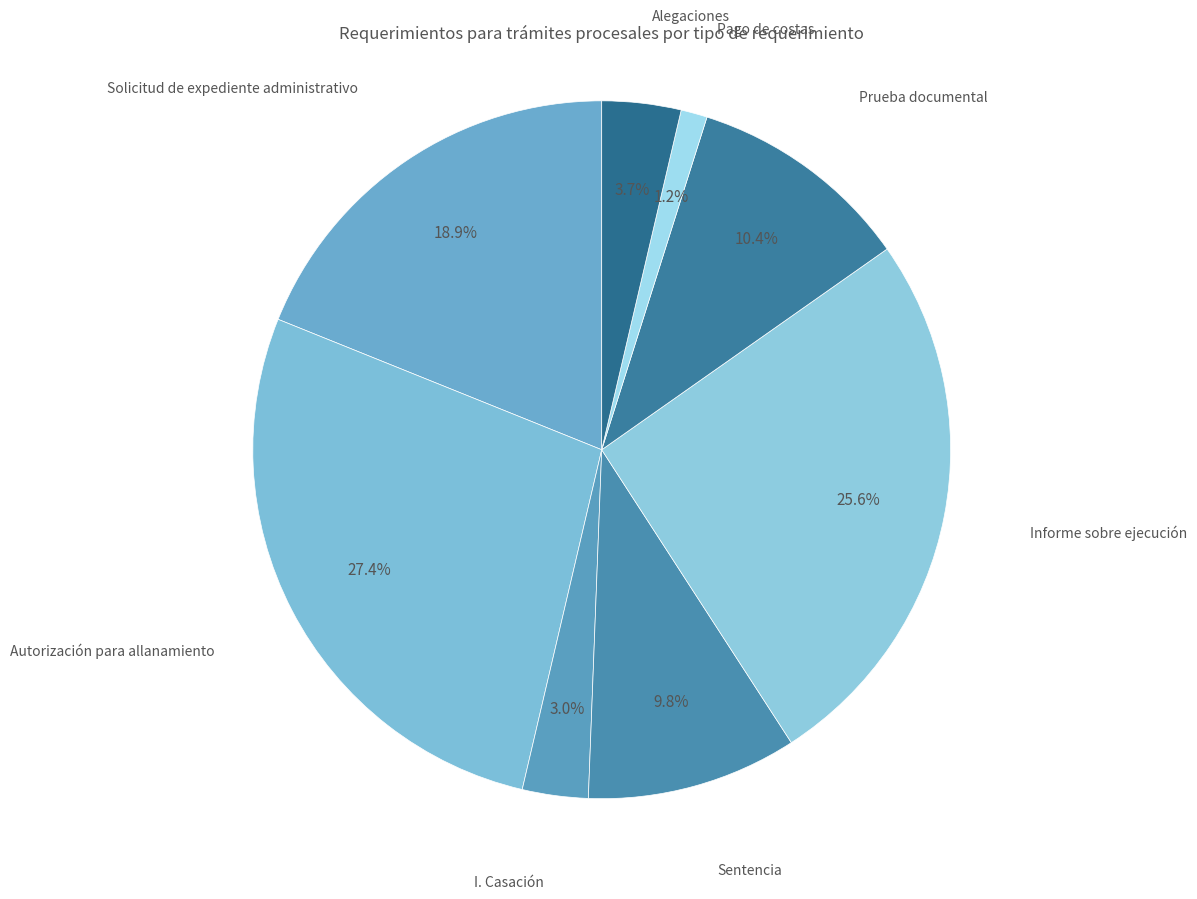

Count the number of slices in the pie.

8